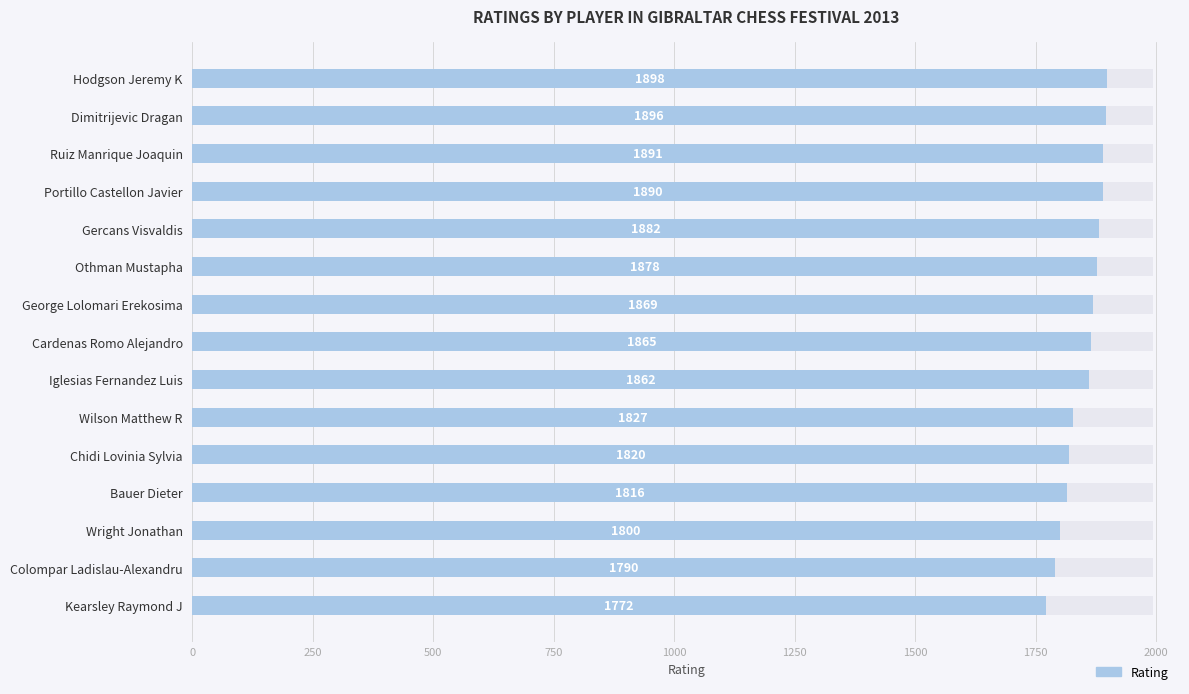

What is the approximate value at Bauer Dieter?

1816